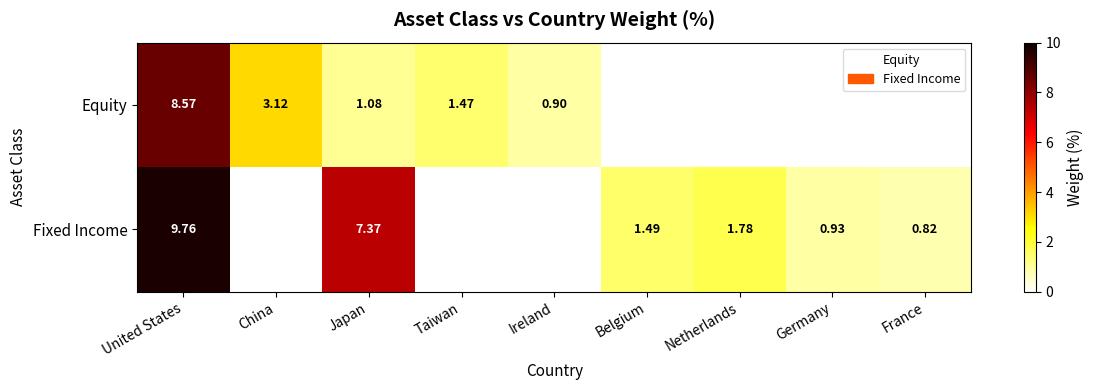

What is the total value across all series at Taiwan?

1.5